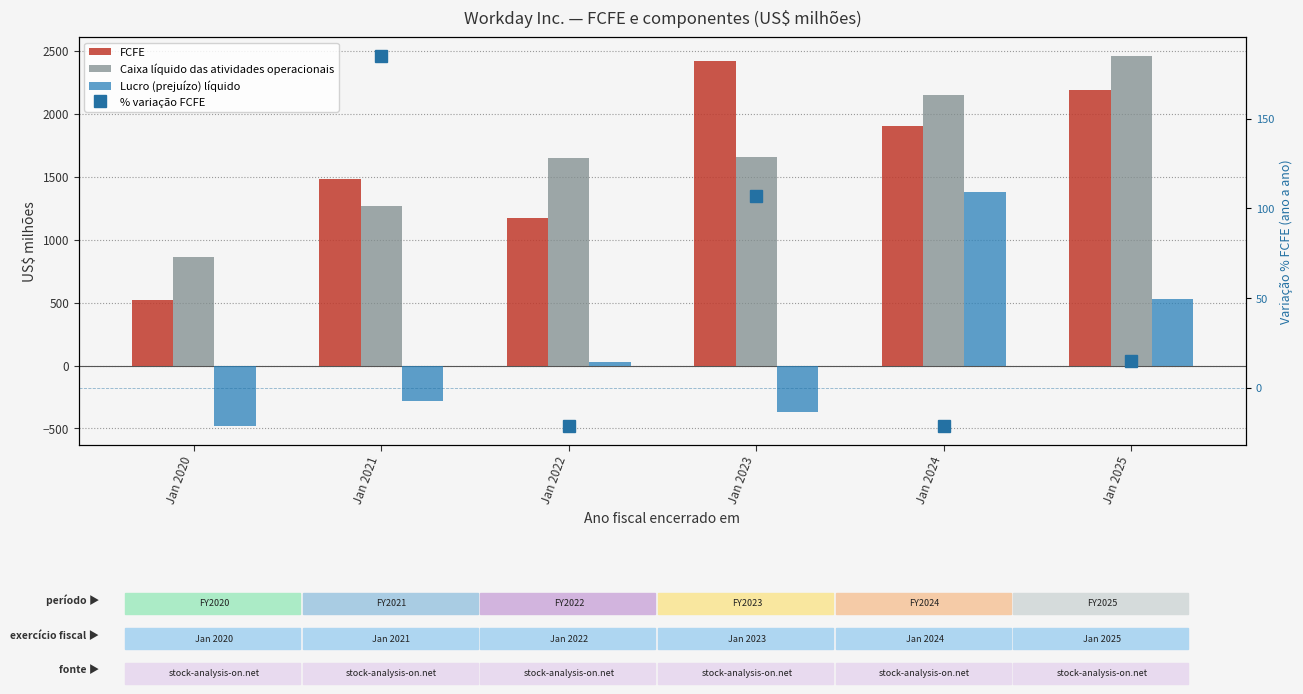

What is the spread (max minus min) of values at Jan 2024?

2170.2